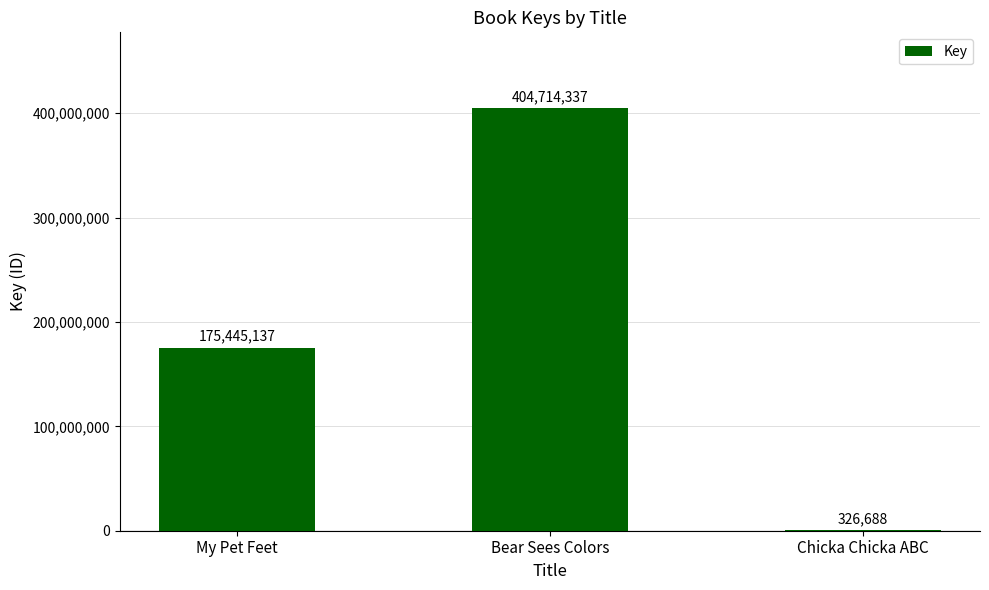

What is the change in value from Bear Sees Colors to Chicka Chicka ABC?

-404387649